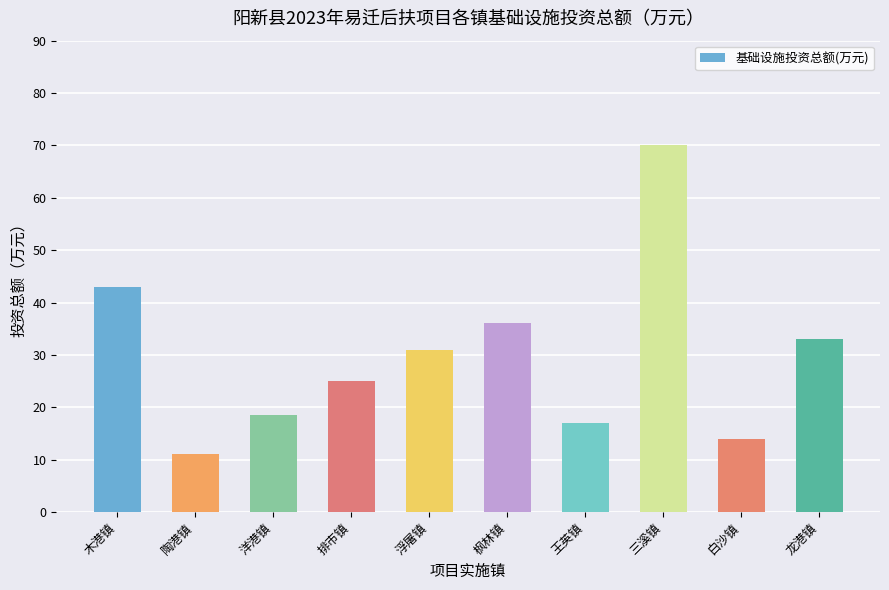

How many values are below 31?

5